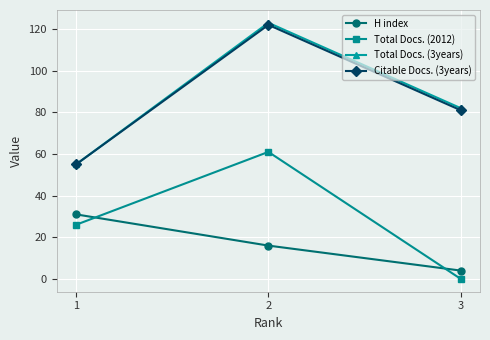

Reading left to right, extract all data points from this chart.

H index: 31	16	4
Total Docs. (2012): 26	61	0
Total Docs. (3years): 55	123	82
Citable Docs. (3years): 55	122	81